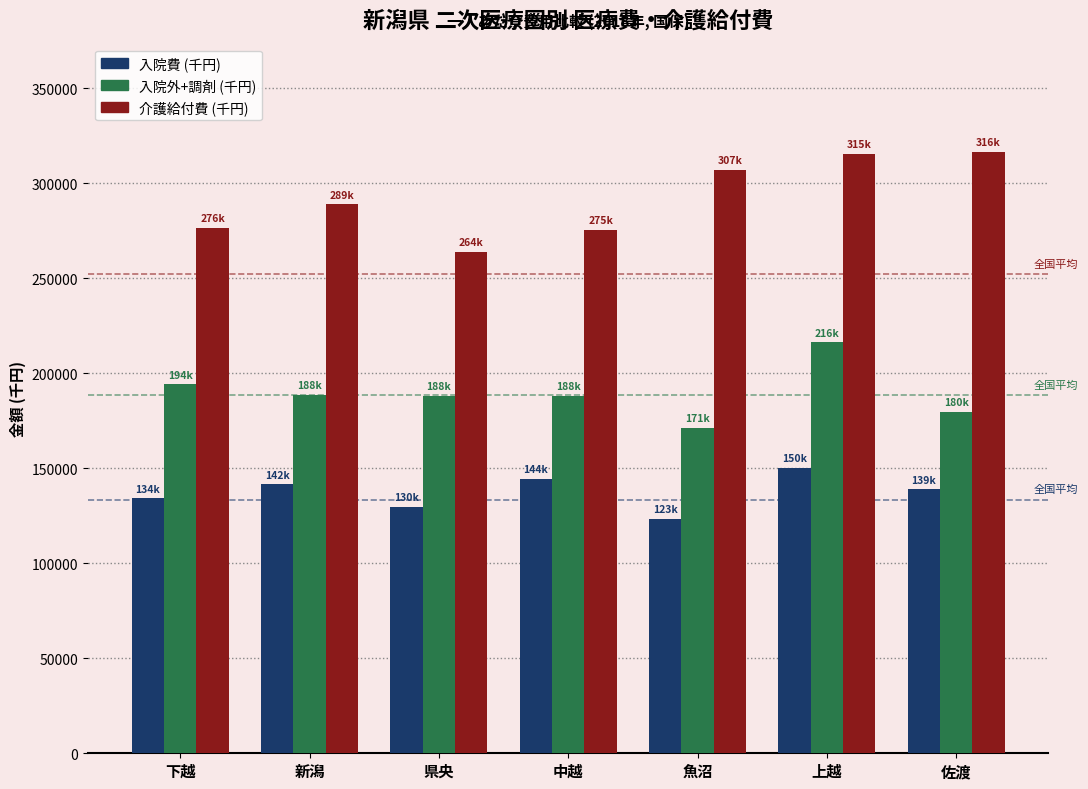

What is the label of the 7th bar from the right?

下越